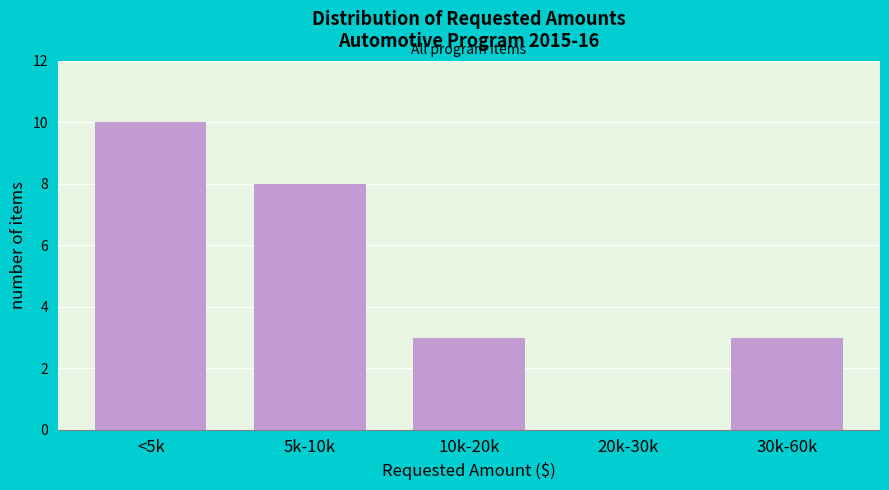

Reading left to right, what are all the values shown in this chart?

<5k=10	5k-10k=8	10k-20k=3	20k-30k=0	30k-60k=3